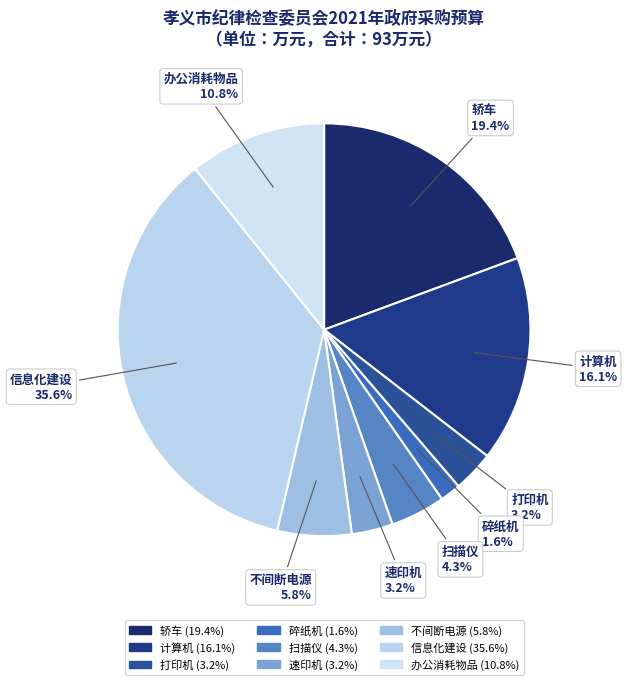

Does 办公消耗物品 represent more than half of the total?

No